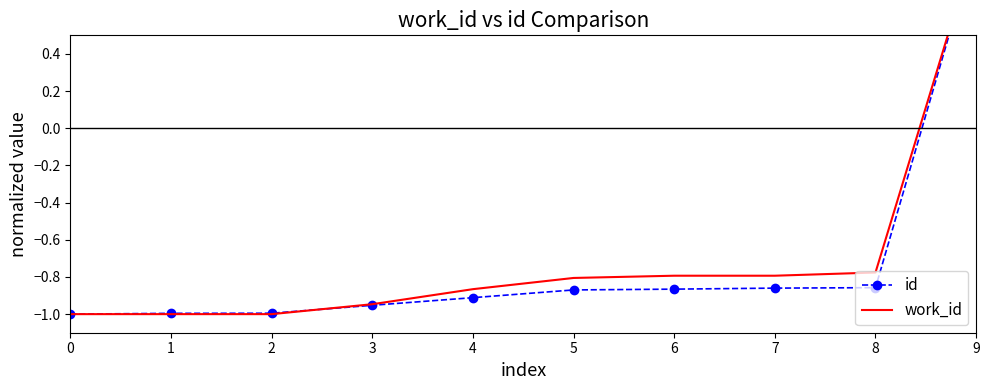

What is the average value of the work_id series?

-0.7